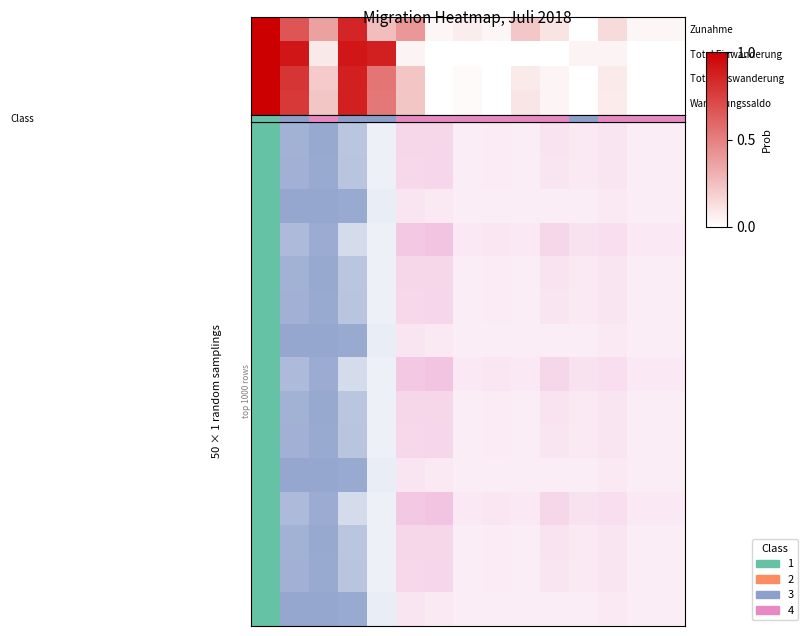

Rank the categories by value from lowest to highest.

0, 1, 3, 4, 11, 2, 5, 6, 7, 8, 9, 10, 12, 13, 14